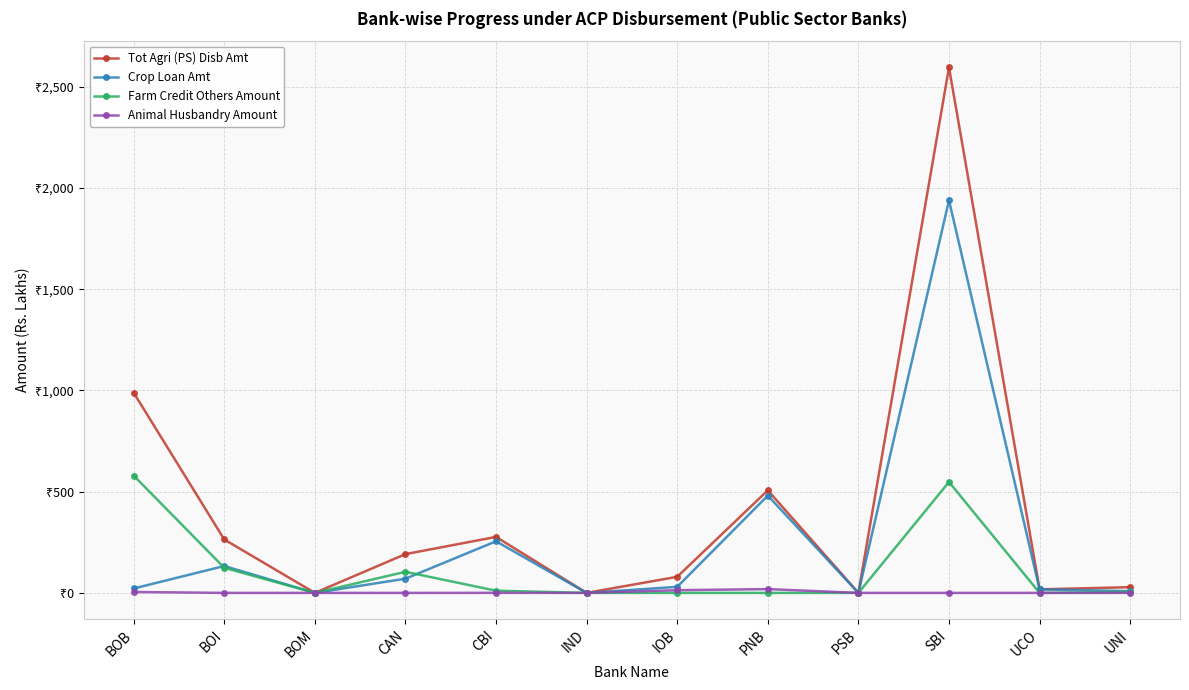

True or false: Farm Credit Others Amount and Animal Husbandry Amount intersect in this chart.

False